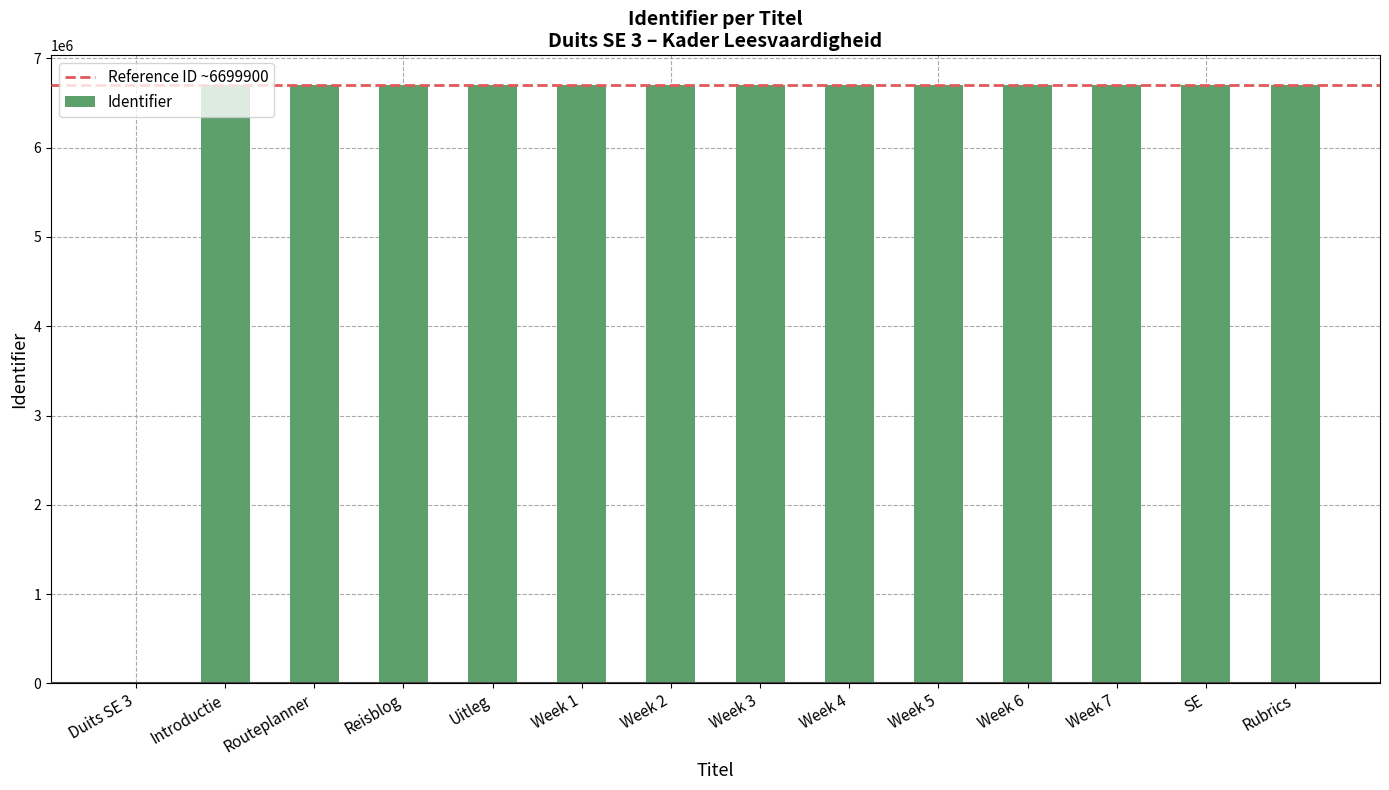

What is the ratio of the value at Week 2 to the value at Routeplanner?

1.0